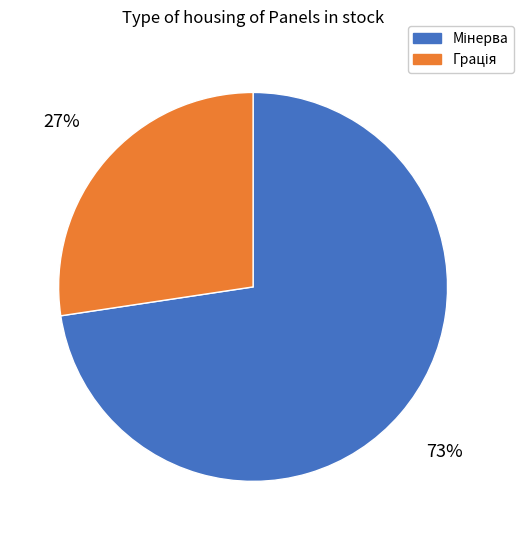

Does any single category account for the majority?

Yes